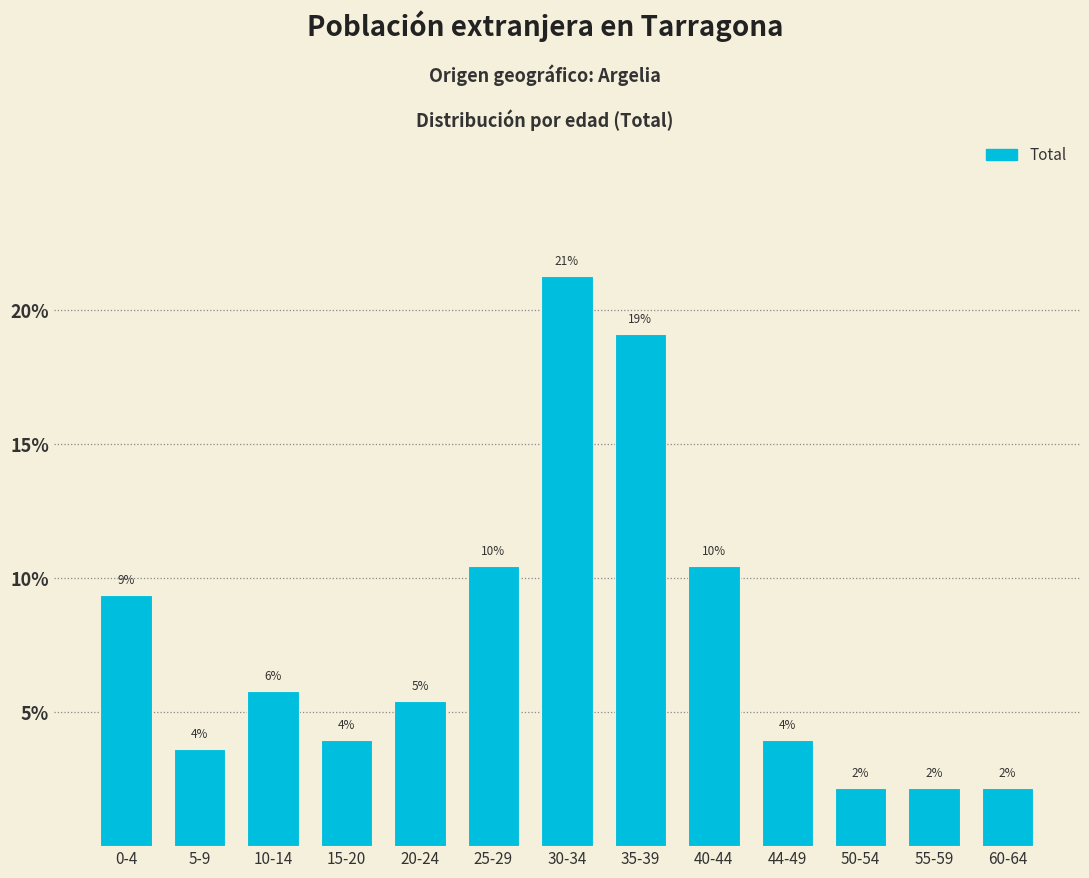

Are the bars horizontal?

No